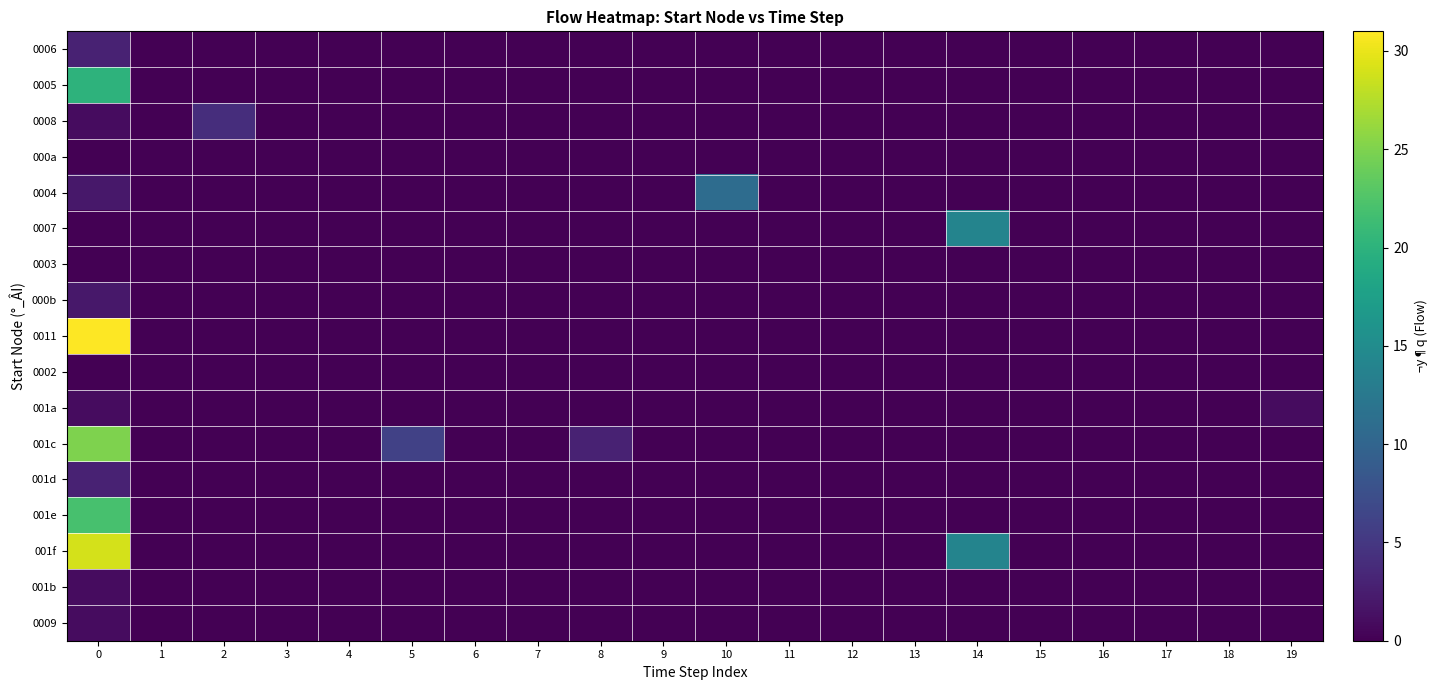

Reading left to right, transcribe all the data shown in this chart.

0006: 0=3	1=0	2=0	3=0	4=0	5=0	6=0	7=0	8=0	9=0	10=0	11=0	12=0	13=0	14=0	15=0	16=0	17=0	18=0	19=0
0005: 0=20	1=0	2=0	3=0	4=0	5=0	6=0	7=0	8=0	9=0	10=0	11=0	12=0	13=0	14=0	15=0	16=0	17=0	18=0	19=0
0008: 0=1	1=0	2=4	3=0	4=0	5=0	6=0	7=0	8=0	9=0	10=0	11=0	12=0	13=0	14=0	15=0	16=0	17=0	18=0	19=0
000a: 0=0	1=0	2=0	3=0	4=0	5=0	6=0	7=0	8=0	9=0	10=0	11=0	12=0	13=0	14=0	15=0	16=0	17=0	18=0	19=0
0004: 0=2	1=0	2=0	3=0	4=0	5=0	6=0	7=0	8=0	9=0	10=11	11=0	12=0	13=0	14=0	15=0	16=0	17=0	18=0	19=0
0007: 0=0	1=0	2=0	3=0	4=0	5=0	6=0	7=0	8=0	9=0	10=0	11=0	12=0	13=0	14=14	15=0	16=0	17=0	18=0	19=0
0003: 0=0	1=0	2=0	3=0	4=0	5=0	6=0	7=0	8=0	9=0	10=0	11=0	12=0	13=0	14=0	15=0	16=0	17=0	18=0	19=0
000b: 0=2	1=0	2=0	3=0	4=0	5=0	6=0	7=0	8=0	9=0	10=0	11=0	12=0	13=0	14=0	15=0	16=0	17=0	18=0	19=0
0011: 0=31	1=0	2=0	3=0	4=0	5=0	6=0	7=0	8=0	9=0	10=0	11=0	12=0	13=0	14=0	15=0	16=0	17=0	18=0	19=0
0002: 0=0	1=0	2=0	3=0	4=0	5=0	6=0	7=0	8=0	9=0	10=0	11=0	12=0	13=0	14=0	15=0	16=0	17=0	18=0	19=0
001a: 0=1	1=0	2=0	3=0	4=0	5=0	6=0	7=0	8=0	9=0	10=0	11=0	12=0	13=0	14=0	15=0	16=0	17=0	18=0	19=1
001c: 0=25	1=0	2=0	3=0	4=0	5=6	6=0	7=0	8=3	9=0	10=0	11=0	12=0	13=0	14=0	15=0	16=0	17=0	18=0	19=0
001d: 0=3	1=0	2=0	3=0	4=0	5=0	6=0	7=0	8=0	9=0	10=0	11=0	12=0	13=0	14=0	15=0	16=0	17=0	18=0	19=0
001e: 0=22	1=0	2=0	3=0	4=0	5=0	6=0	7=0	8=0	9=0	10=0	11=0	12=0	13=0	14=0	15=0	16=0	17=0	18=0	19=0
001f: 0=29	1=0	2=0	3=0	4=0	5=0	6=0	7=0	8=0	9=0	10=0	11=0	12=0	13=0	14=14	15=0	16=0	17=0	18=0	19=0
001b: 0=1	1=0	2=0	3=0	4=0	5=0	6=0	7=0	8=0	9=0	10=0	11=0	12=0	13=0	14=0	15=0	16=0	17=0	18=0	19=0
0009: 0=1	1=0	2=0	3=0	4=0	5=0	6=0	7=0	8=0	9=0	10=0	11=0	12=0	13=0	14=0	15=0	16=0	17=0	18=0	19=0